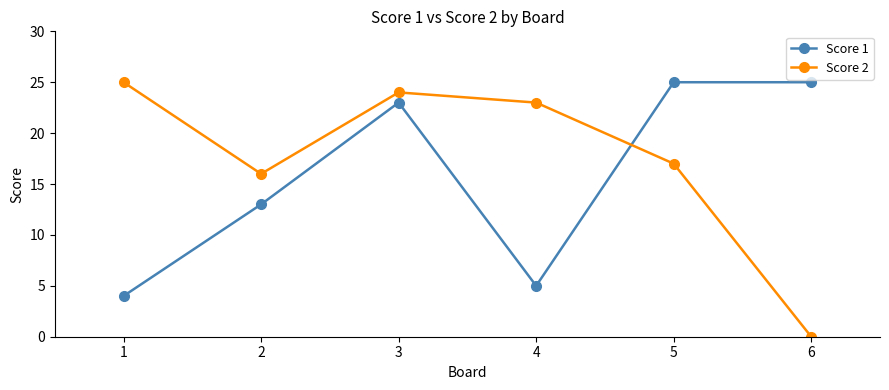

Rank the series at 2 from highest to lowest value.

Score 2, Score 1